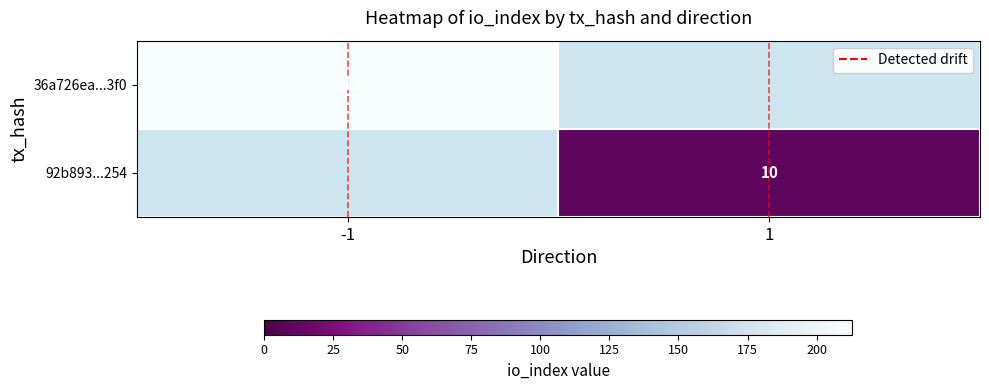

Is it true that 36a726ea...3f0 equals 213 at -1?

True